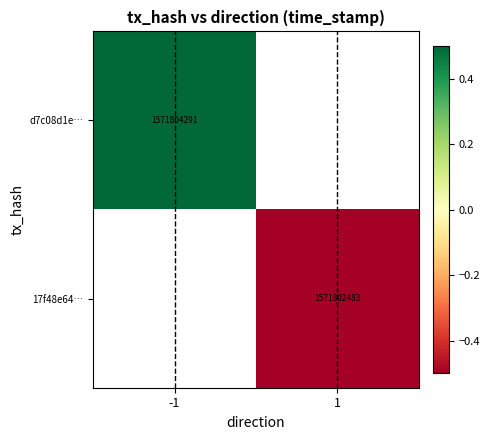

True or false: 17f48e64… has a value of 2421711381.8 at 1.

False